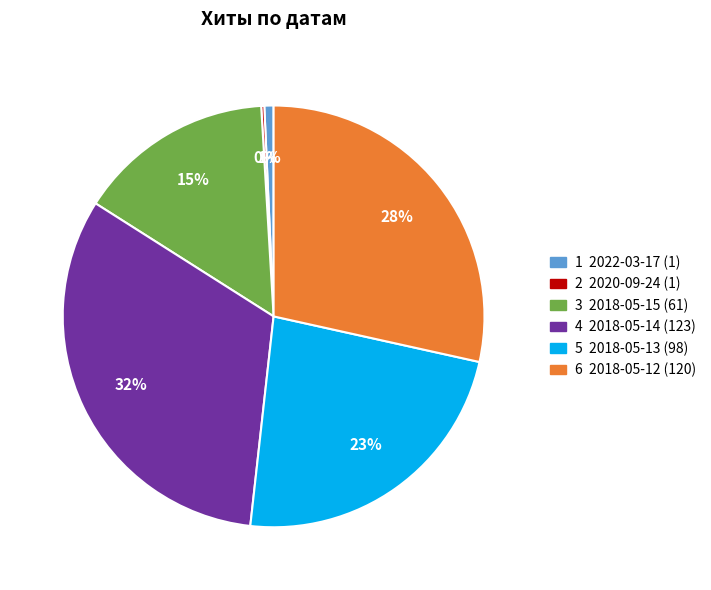

Is there a majority slice in this chart?

No